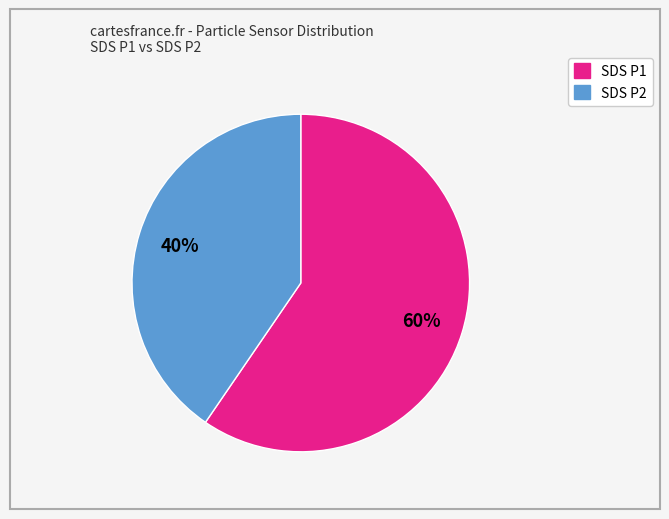

To the nearest percent, what is the average slice percentage?

50%